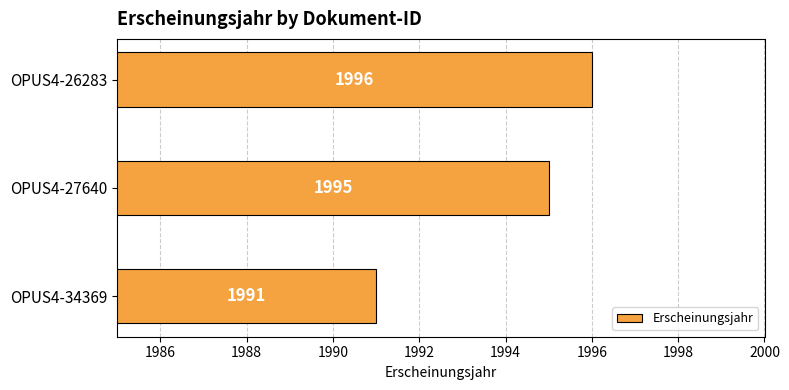

What is the maximum value shown in the chart?

1996